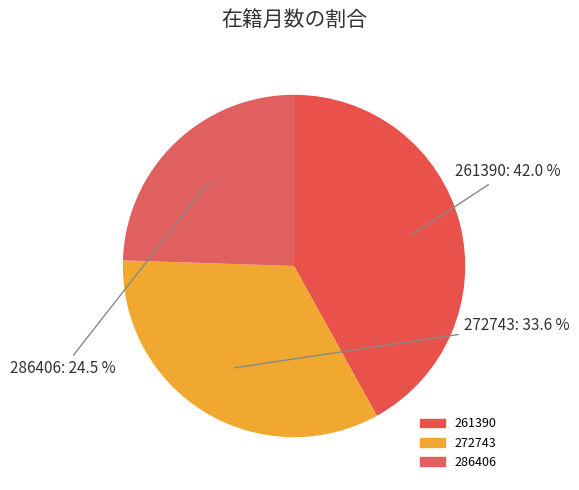

How much of the chart is everything except 261390?

58.0%